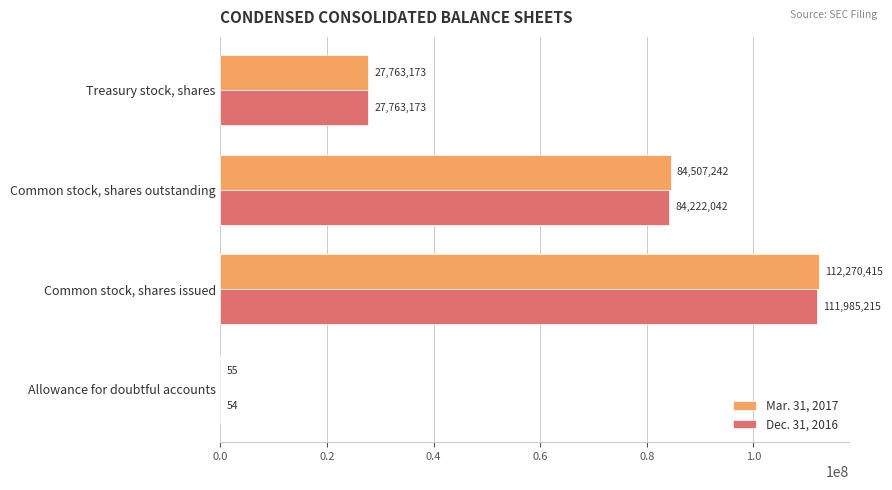

Is the value of Dec. 31, 2016 at Common stock, shares outstanding greater than the value of Mar. 31, 2017 at Treasury stock, shares?

Yes